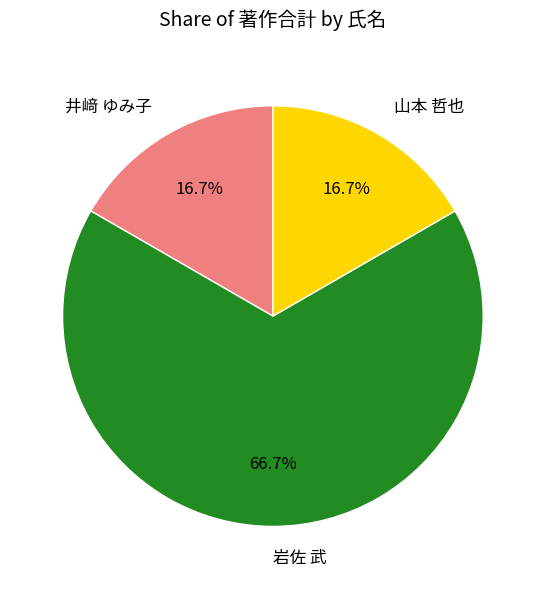

Which slice represents more than half of the pie?

岩佐 武